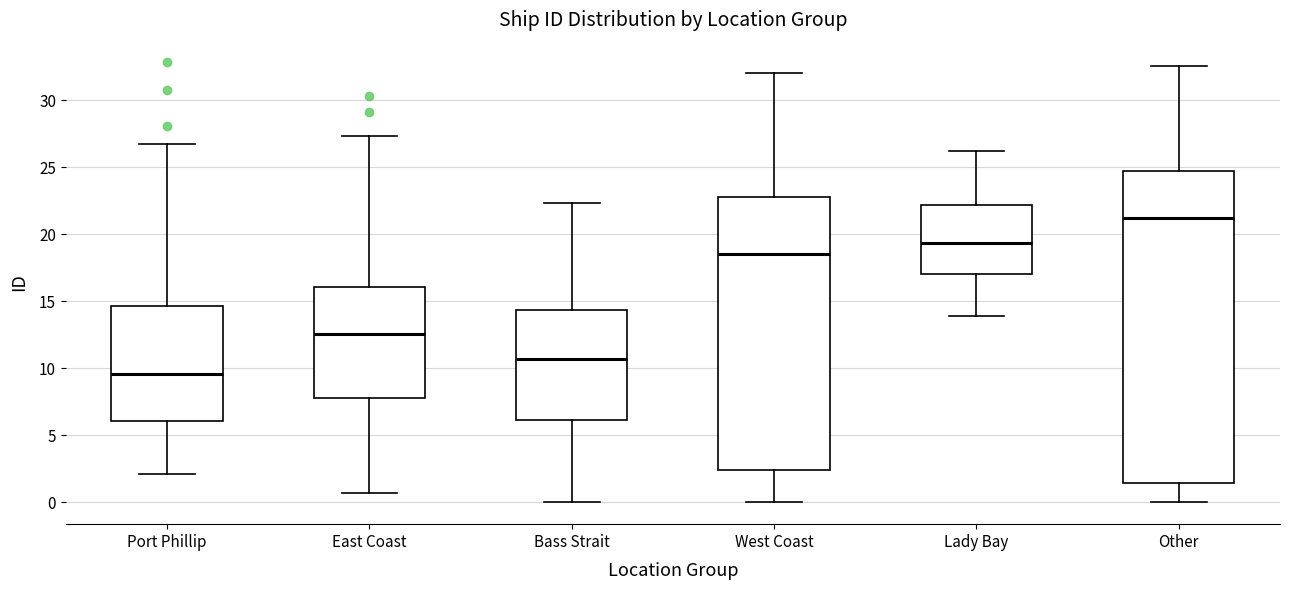

Reading left to right, read every box against the y-axis: the position of its median line, the range the box covers, and the ends of its whiskers. The values are not printed on the chart, so give them approximately, as read against the axis.

Port Phillip: median 9.5, box 6.0 to 14.5, whiskers 2.0 to 26.5
East Coast: median 12.5, box 8.0 to 16.0, whiskers 0.5 to 27.5
Bass Strait: median 10.5, box 6.0 to 14.5, whiskers 0.0 to 22.5
West Coast: median 18.5, box 2.5 to 23.0, whiskers 0.0 to 32.0
Lady Bay: median 19.5, box 17.0 to 22.0, whiskers 14.0 to 26.0
Other: median 21.0, box 1.5 to 24.5, whiskers 0.0 to 32.5